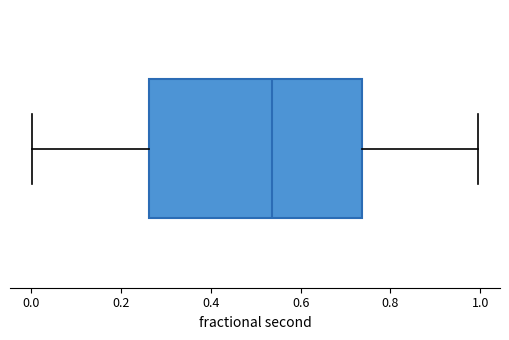

Transcribe this box plot: give where the median line is, the range the box spans, and where the two whiskers end, as read against the x-axis. The values are not printed on the chart, so give them approximately, as read against the axis.

median 0.54, box 0.26 to 0.74, whiskers 0.00 to 1.00